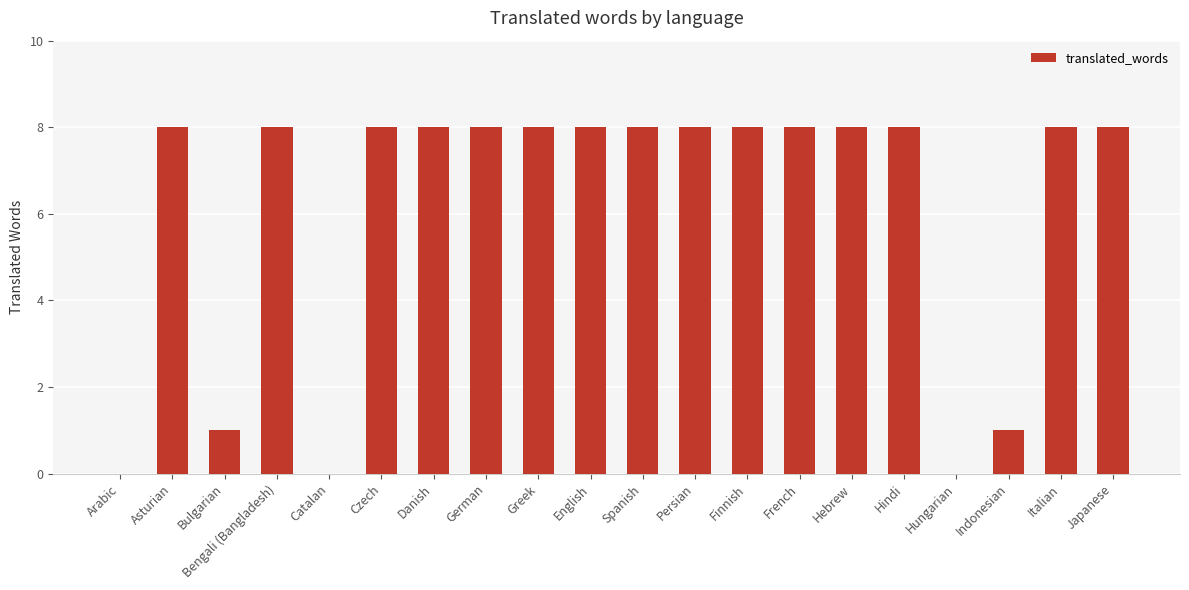

Reading right to left, what are all the values shown in this chart?

8	8	1	0	8	8	8	8	8	8	8	8	8	8	8	0	8	1	8	0